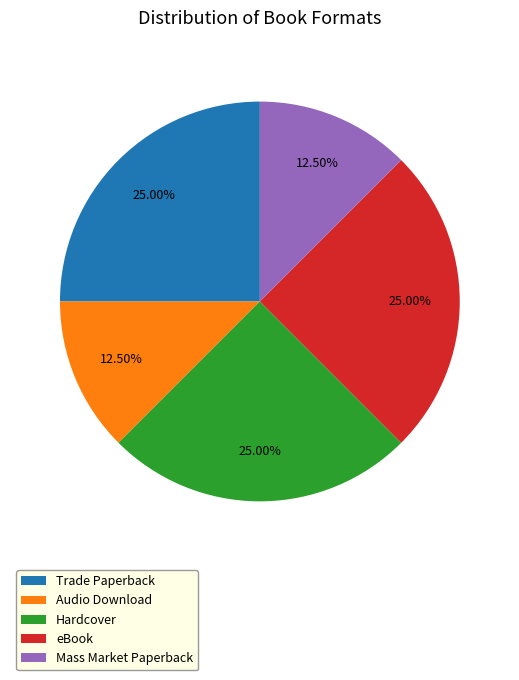

Is there any slice that represents more than half of the pie?

No